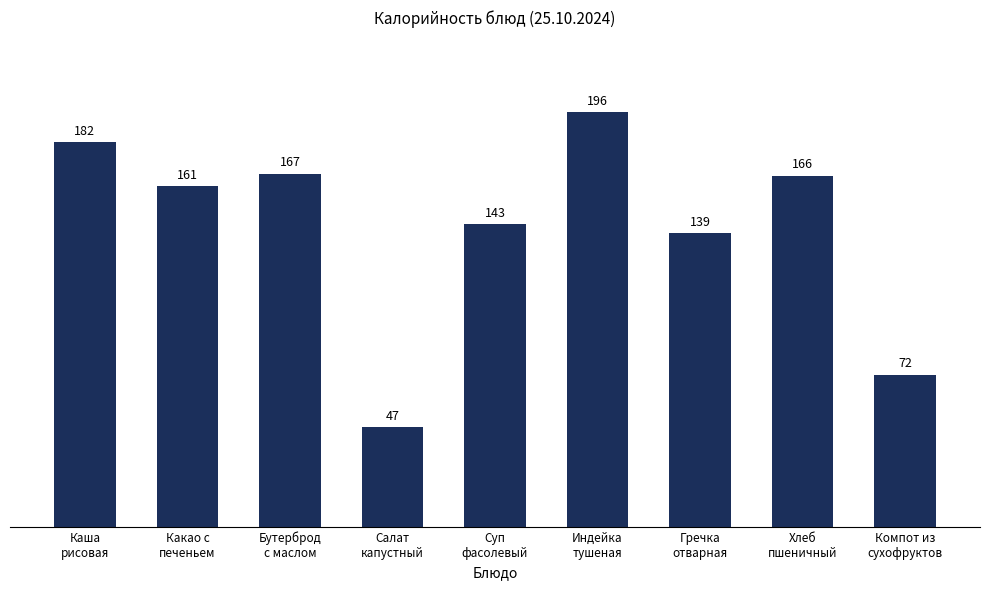

Does the chart contain any negative values?

No